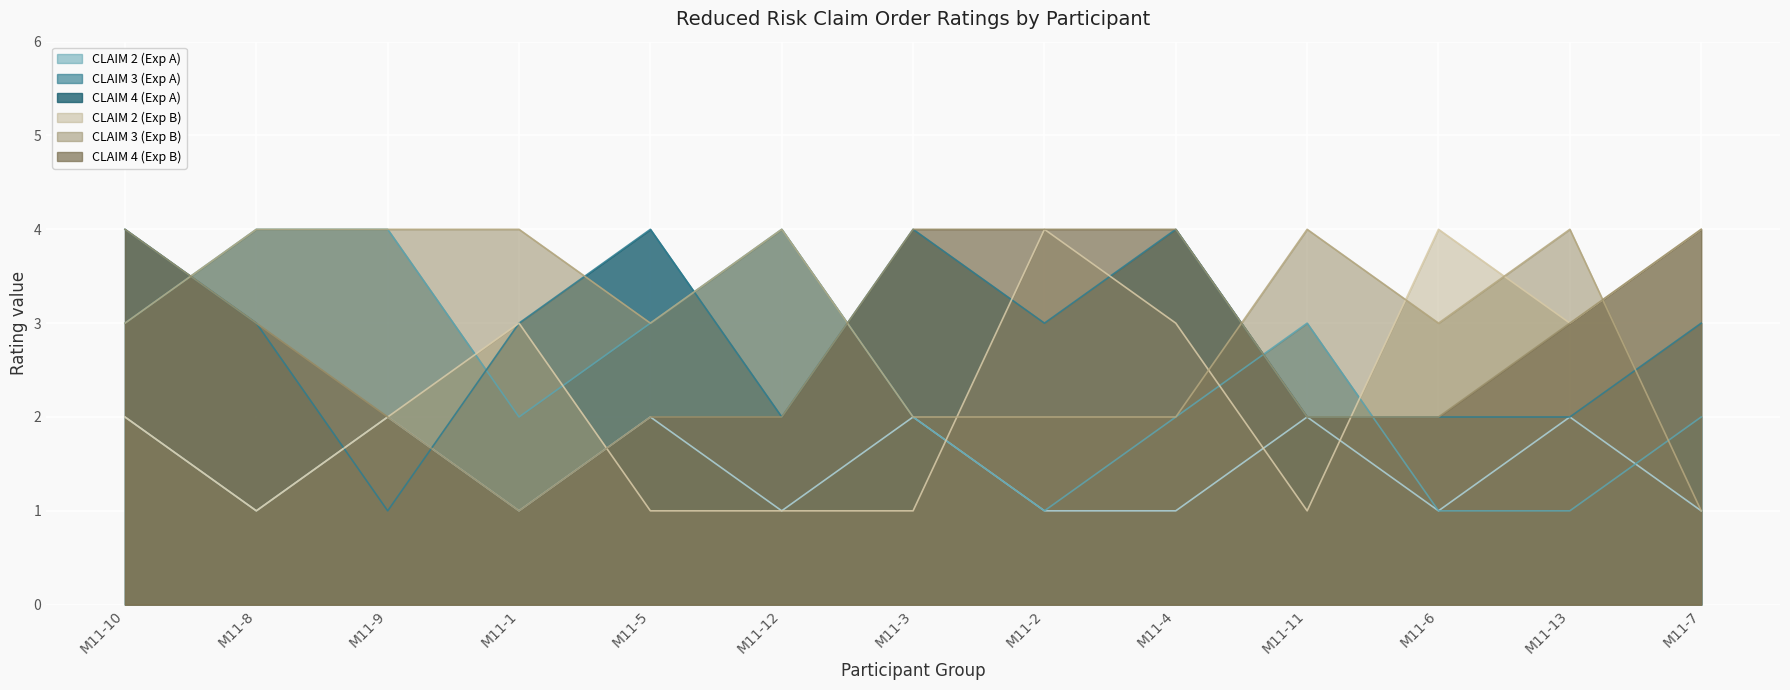

In CLAIM 3 (Exp B), how many points are lower than both neighbors (excluding endpoints)?

2